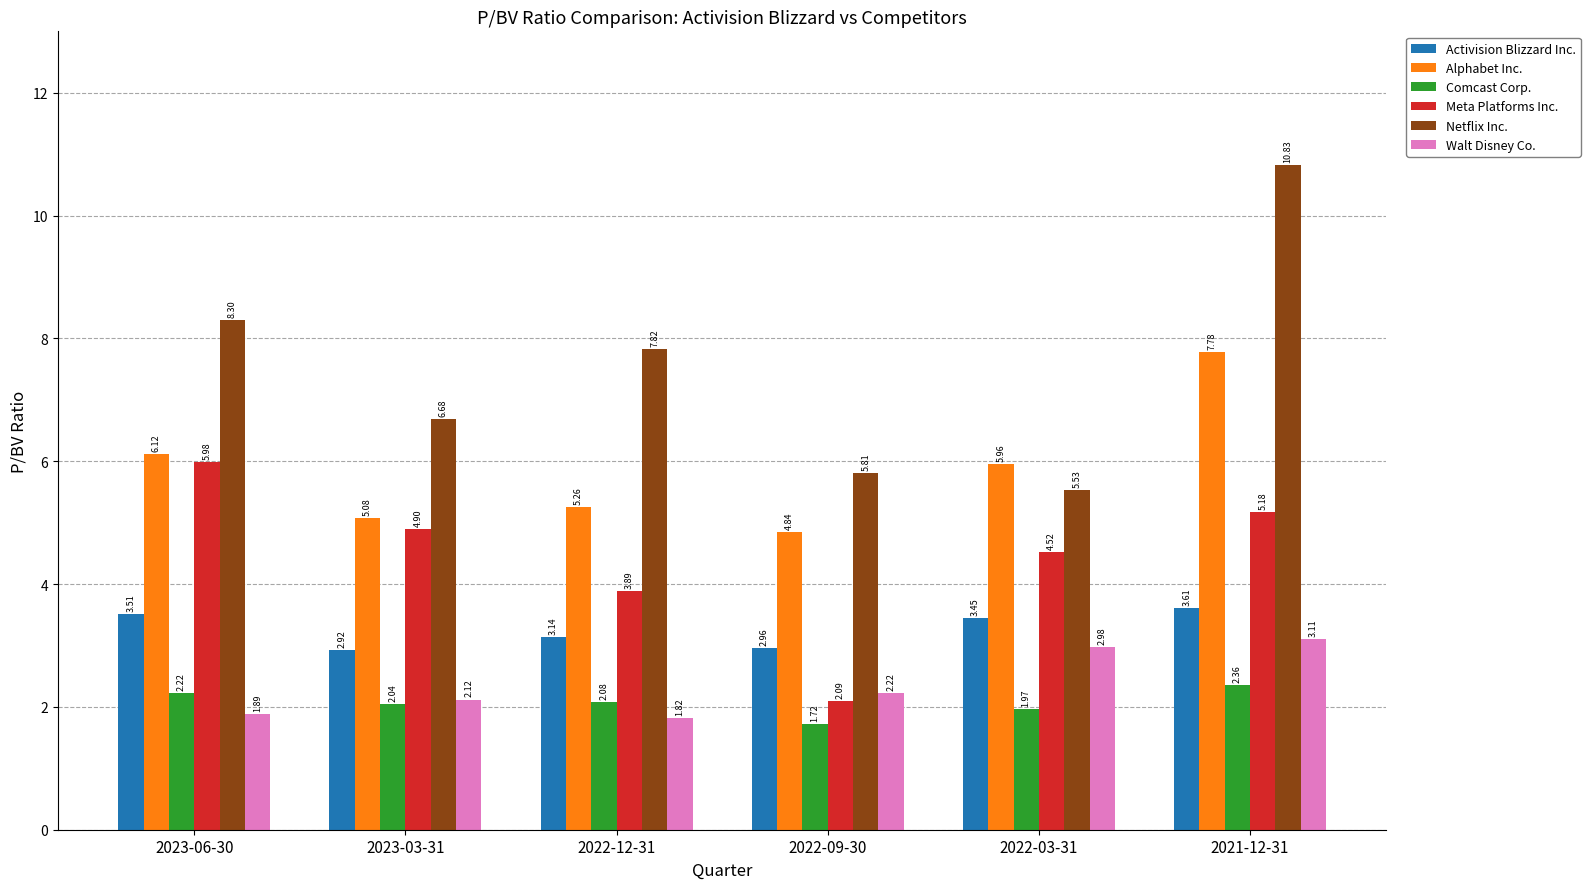

Which series has the largest total across all categories?

Netflix Inc.